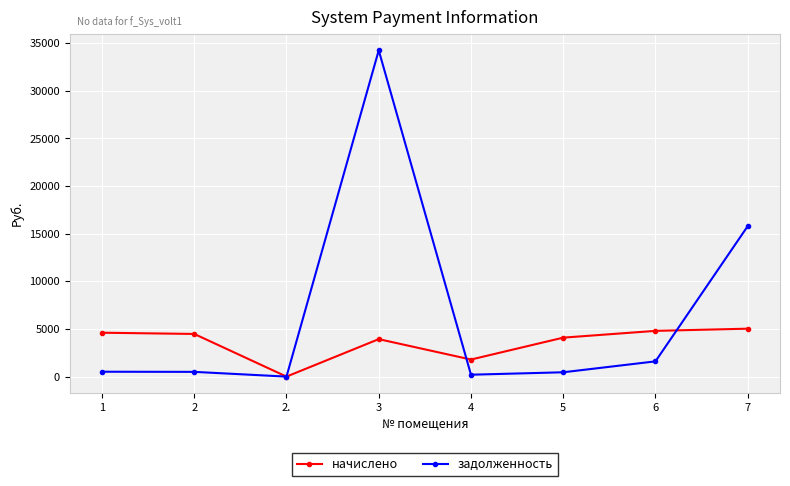

Which series has the largest total across all categories?

задолженность